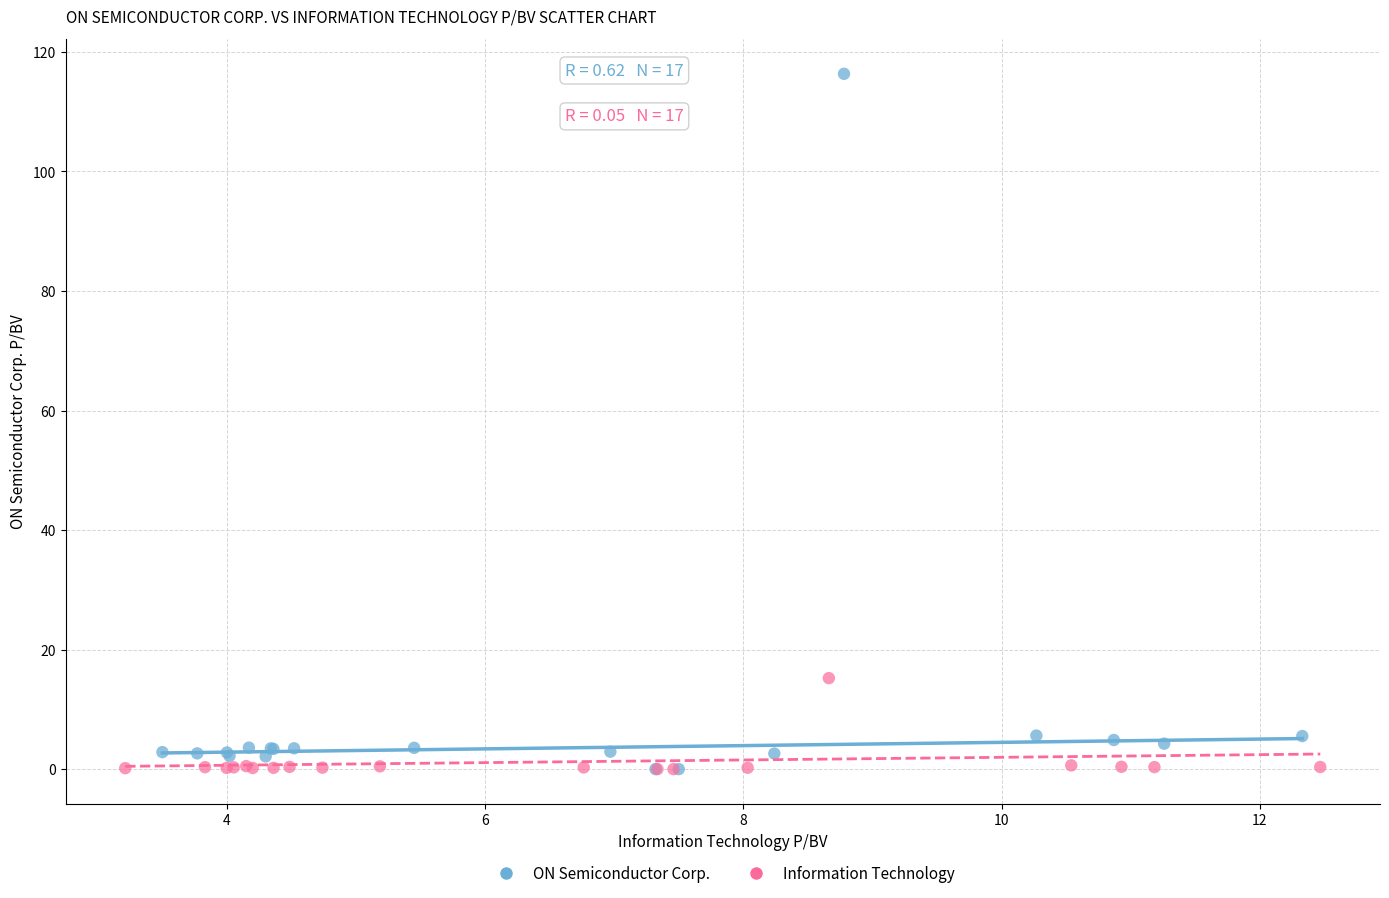

Which series contains the highest Y value?

ON Semiconductor Corp.